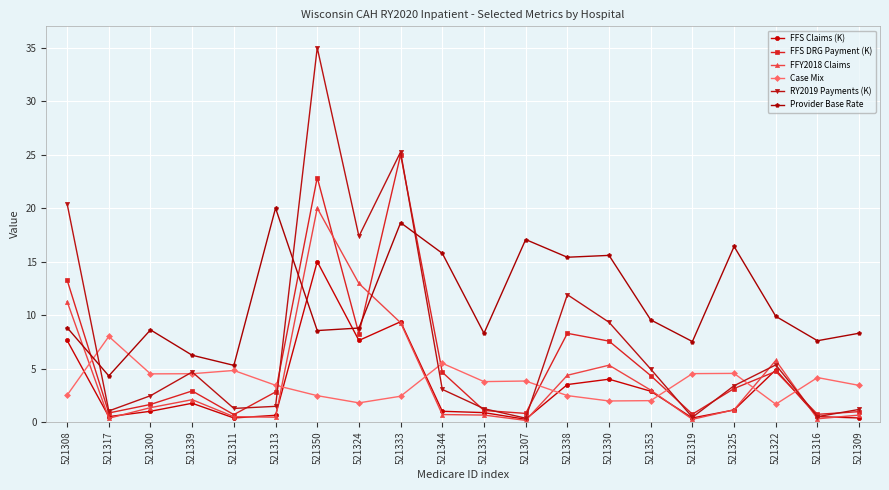

Between 521300 and 521330, which series saw the biggest shift?

Provider Base Rate